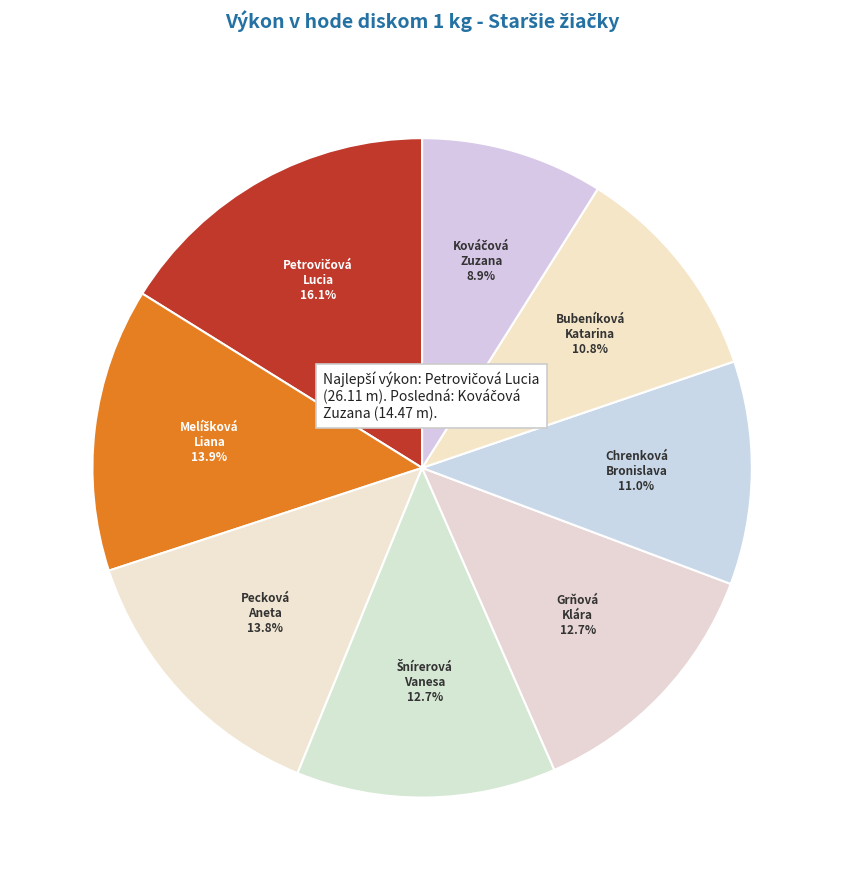

What portion of the pie excludes Pecková Aneta?

86.2%